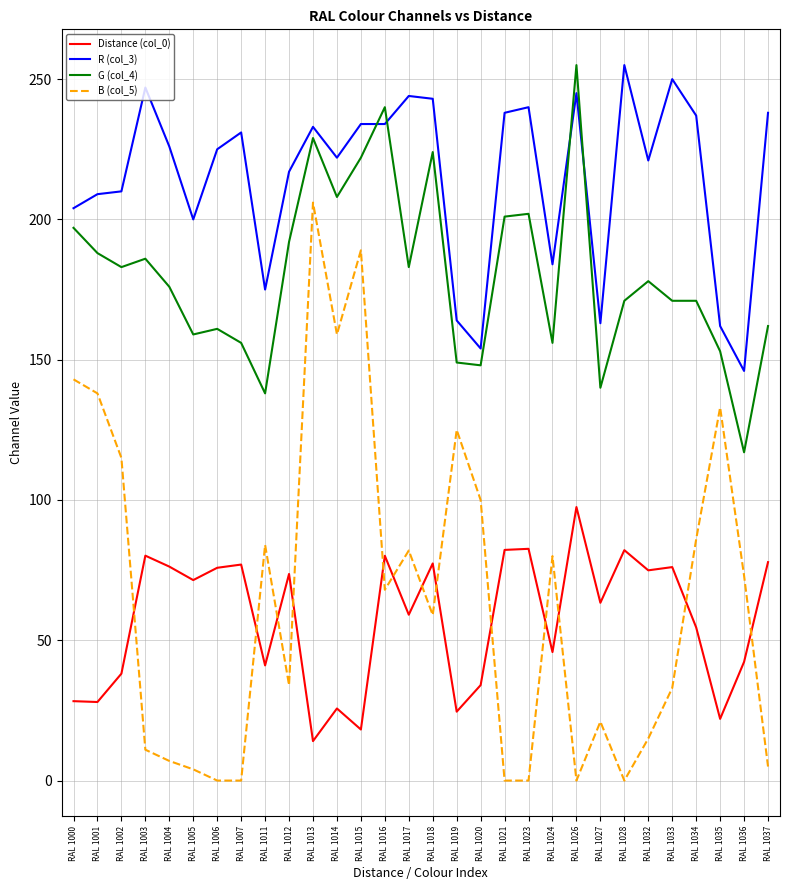

Which category has the lowest value in the G (col_4) series?

RAL 1036